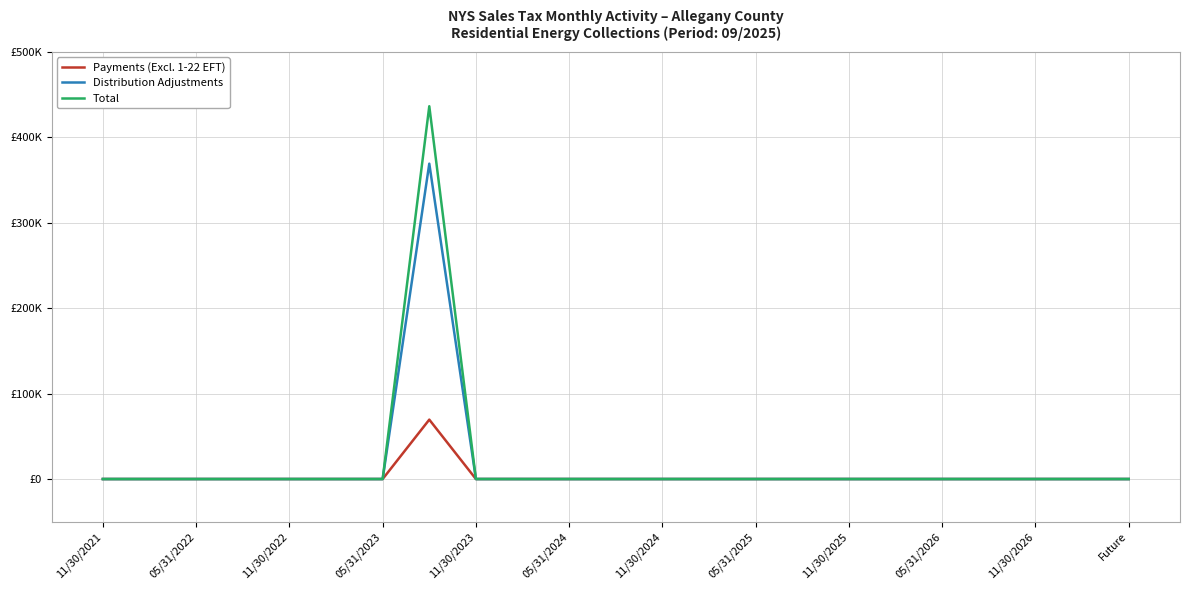

What are all the series names shown in the legend?

Payments (Excl. 1-22 EFT), Distribution Adjustments, Total